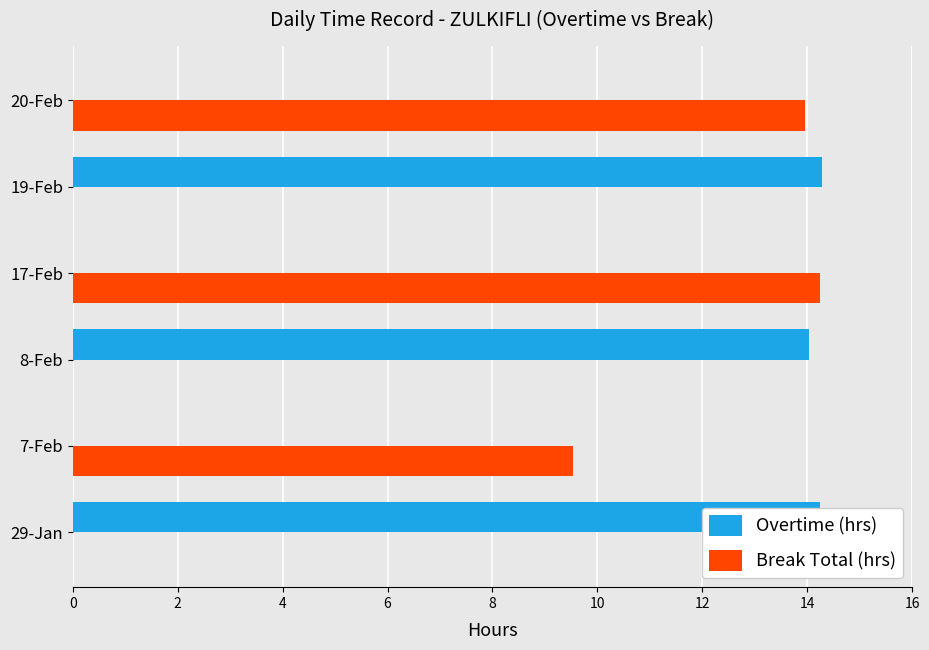

What is the sum of the Break Total (hrs) values at 7-Feb and 20-Feb?

23.5